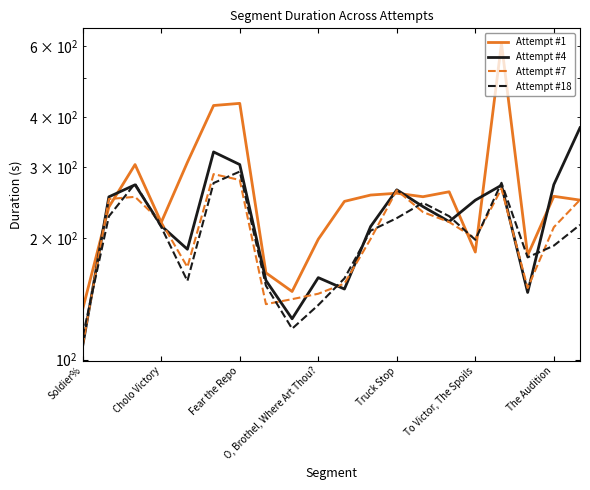

True or false: Attempt #18 and Attempt #7 intersect in this chart.

True